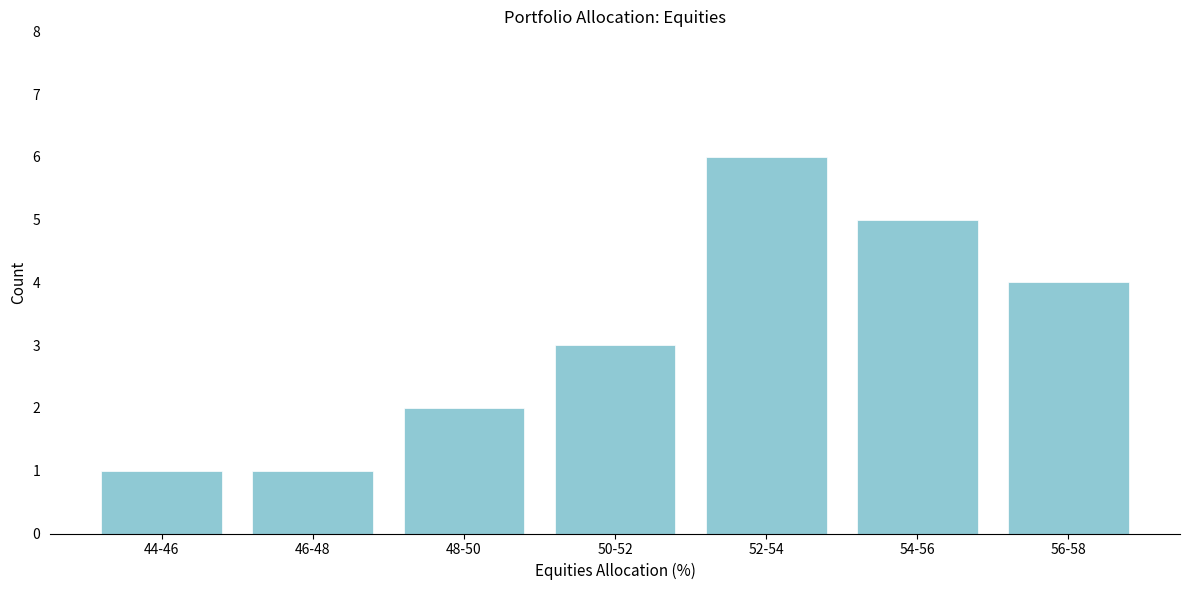

Reading left to right, transcribe all the data shown in this chart.

1	1	2	3	6	5	4